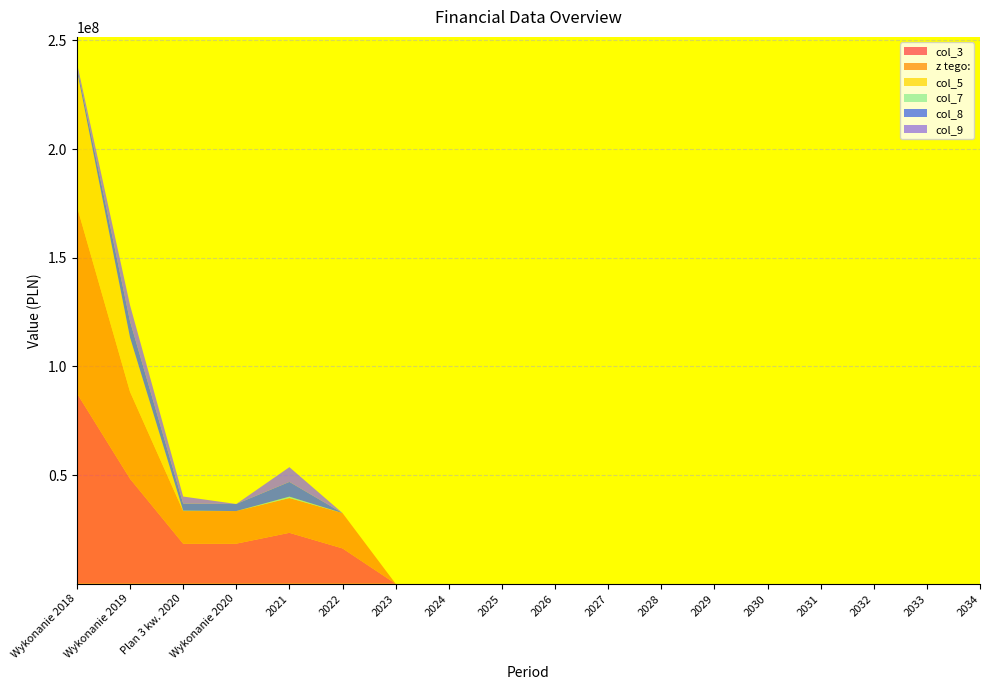

Reading right to left, transcribe all the data shown in this chart.

col_3: 0.0	0.0	0.0	0.0	0.0	0.0	0.0	0.0	0.0	0.0	0.0	0.0	16259000.0	23430343.6	18439176.6	18439176.6	48306802.5	87656829.8
z tego:: 0.0	0.0	0.0	0.0	0.0	0.0	0.0	0.0	0.0	0.0	0.0	0.0	16259000.0	16000000.0	15000000.0	15000000.0	40000000.0	86000000.0
col_5: 0.0	0.0	0.0	0.0	0.0	0.0	0.0	0.0	0.0	0.0	0.0	0.0	0.0	0.0	0.0	0.0	25000000.0	62693197.5
col_7: 0.0	0.0	0.0	0.0	0.0	0.0	0.0	0.0	0.0	0.0	0.0	0.0	0.0	650836.9	0.0	192669.4	0.0	0.0
col_8: 0.0	0.0	0.0	0.0	0.0	0.0	0.0	0.0	0.0	0.0	0.0	0.0	0.0	6779506.7	3246507.2	3246507.2	7442590.7	1656829.8
col_9: 0.0	0.0	0.0	0.0	0.0	0.0	0.0	0.0	0.0	0.0	0.0	0.0	0.0	6779506.7	0.0	3246507.2	7442590.7	1656829.8